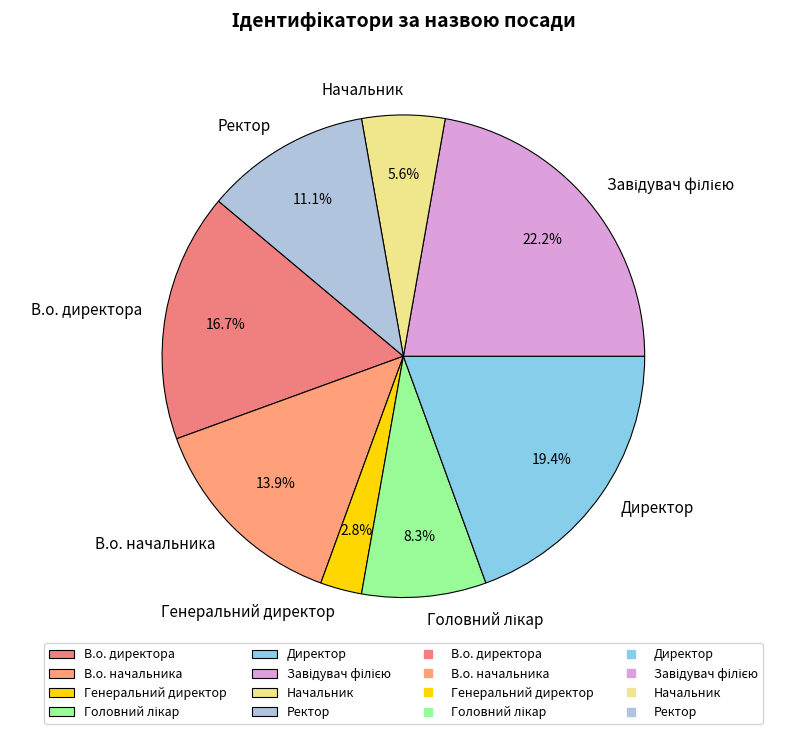

Which has a higher value, Ректор or Начальник?

Ректор